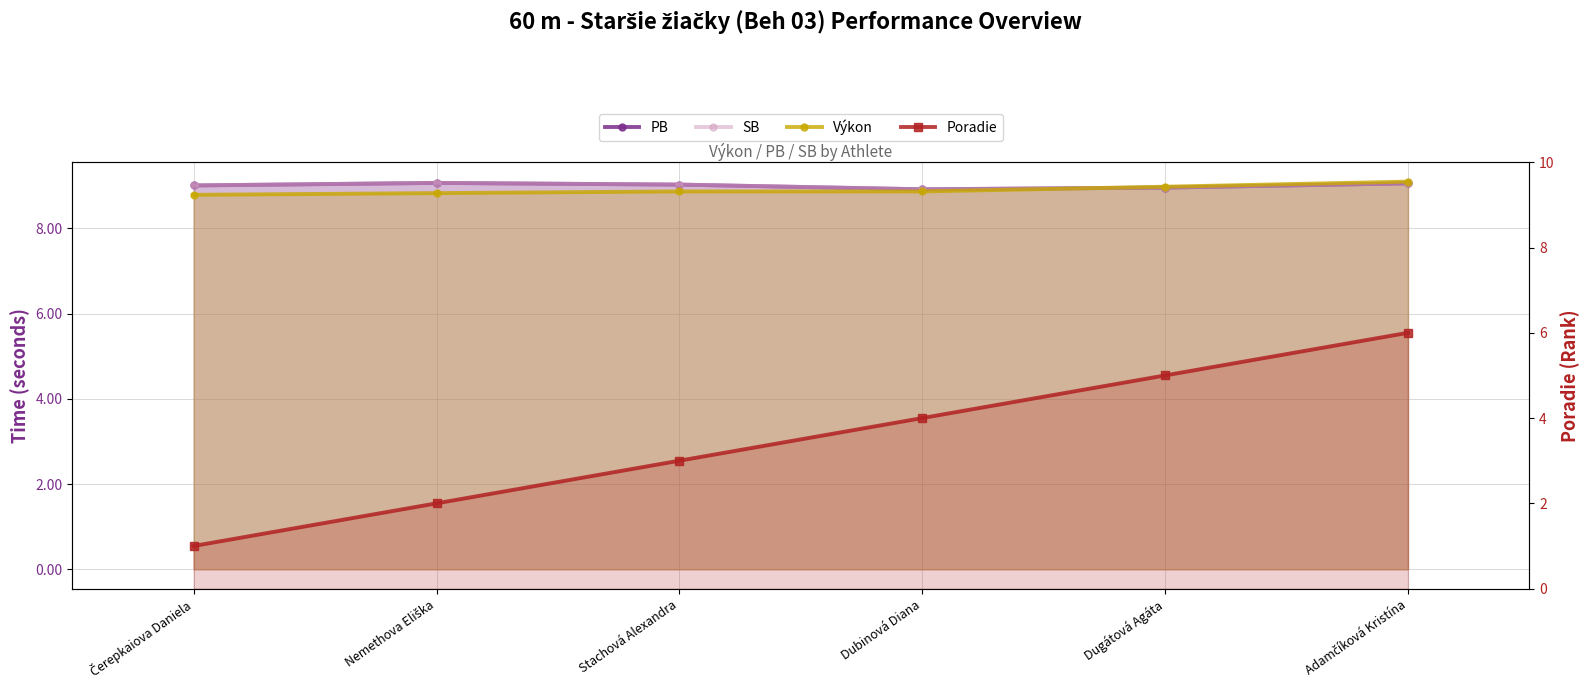

What is the maximum value for SB?

9.1